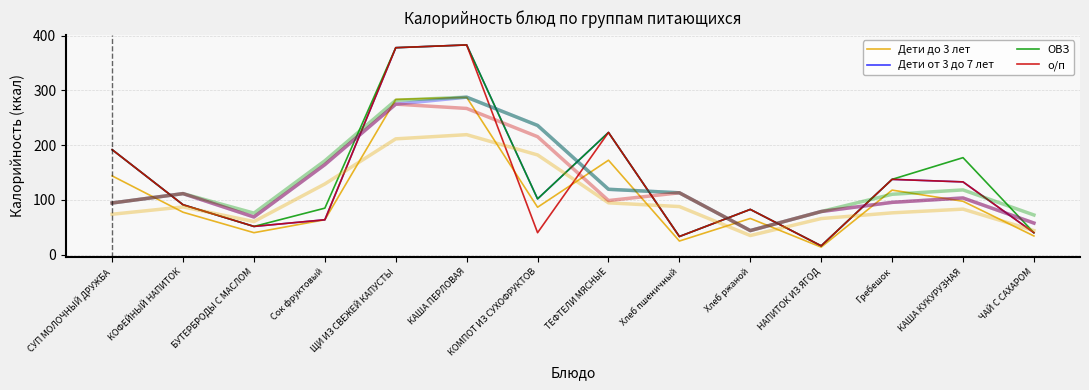

Where is ОВЗ nearest to the value 199?

СУП МОЛОЧНЫЙ ДРУЖБА